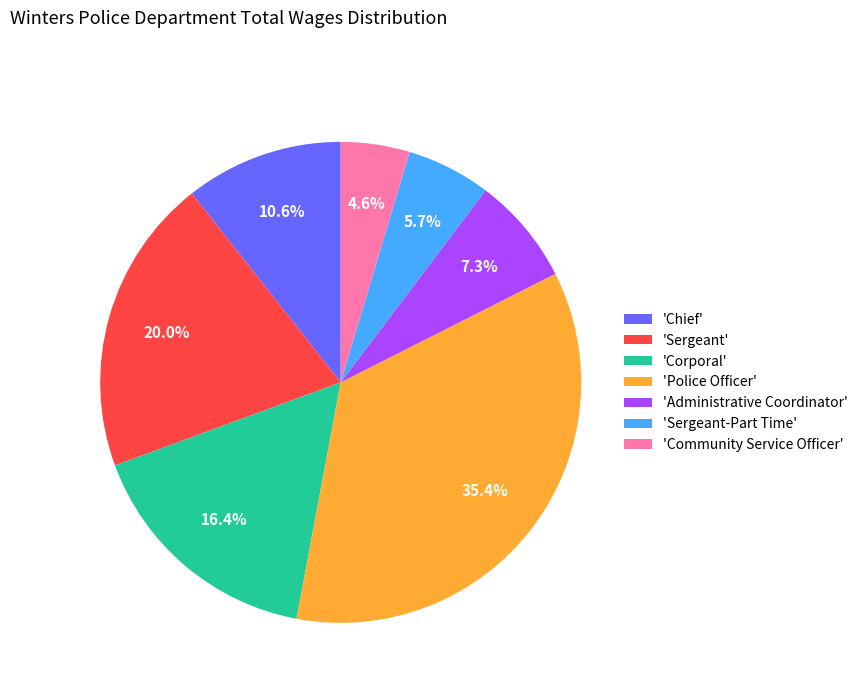

Between 'Corporal' and 'Sergeant-Part Time', which is larger?

'Corporal'